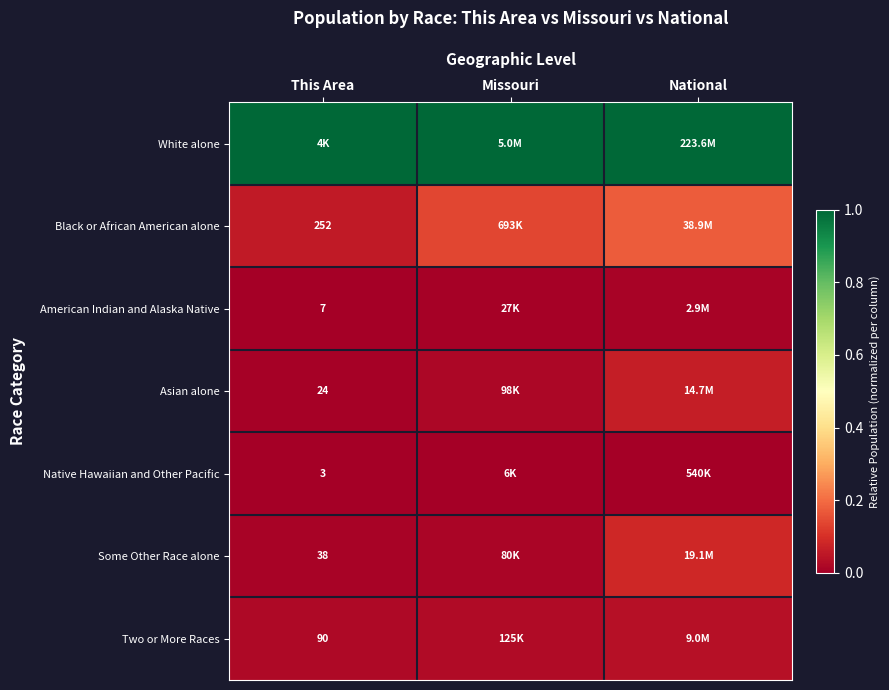

The value of Black or African American alone at National is 0.2. True or false?

True